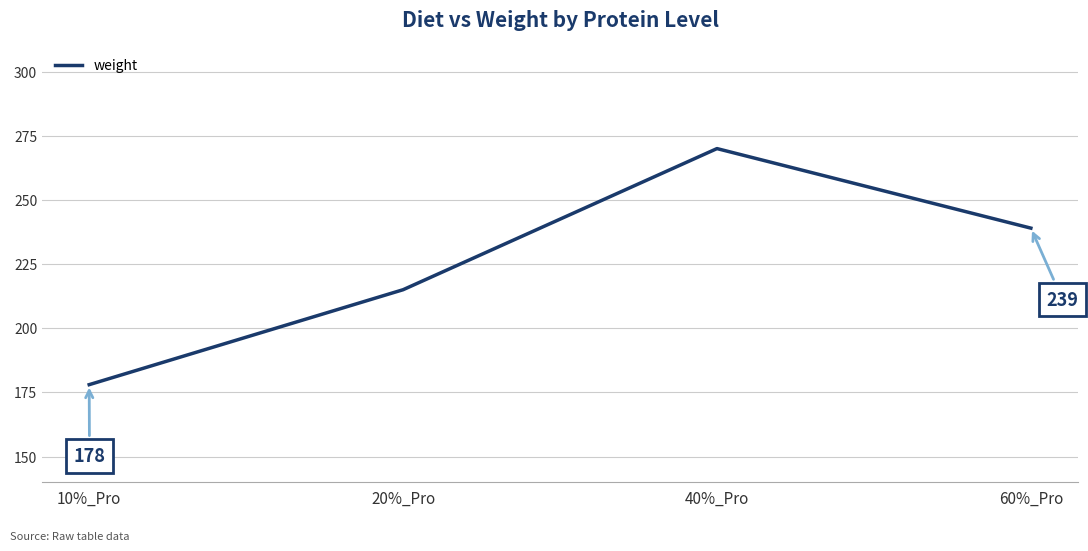

Where is the data nearest to the value 224?

20%_Pro